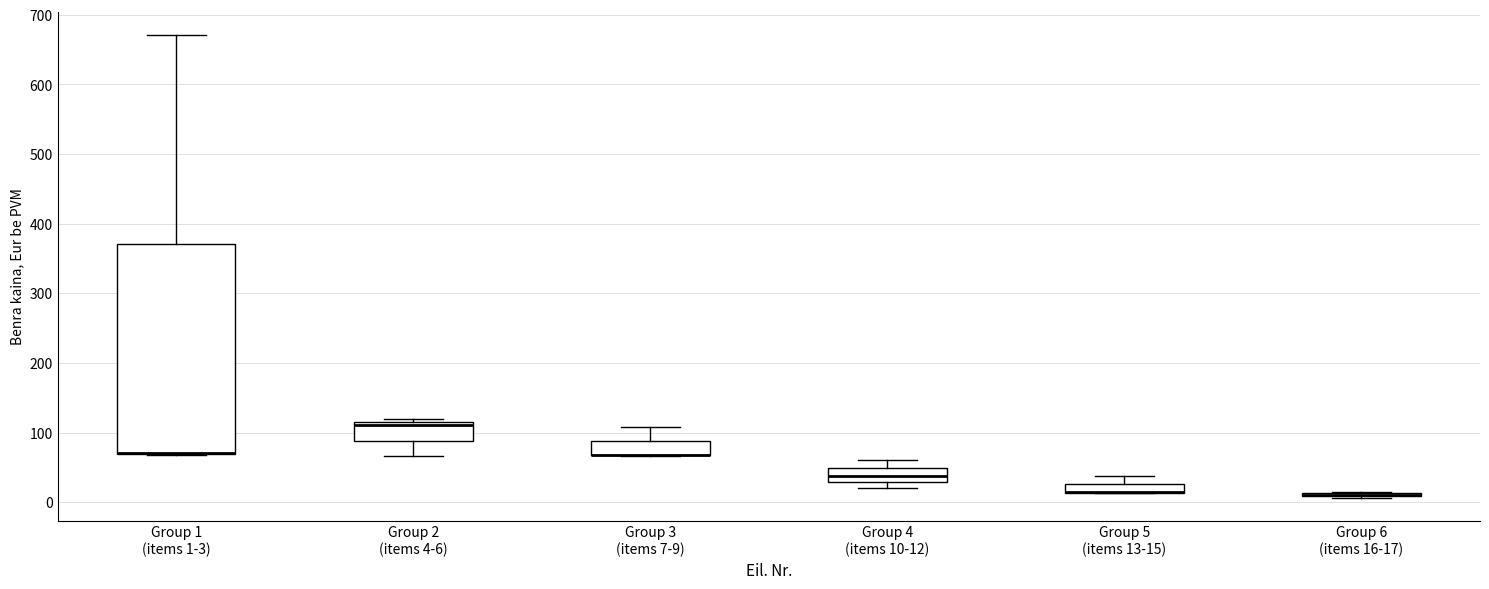

Where does the median line of the box for Group 4 (items 10-12) sit on the y-axis? The values are not printed on the chart, so give them approximately, as read against the axis.

40